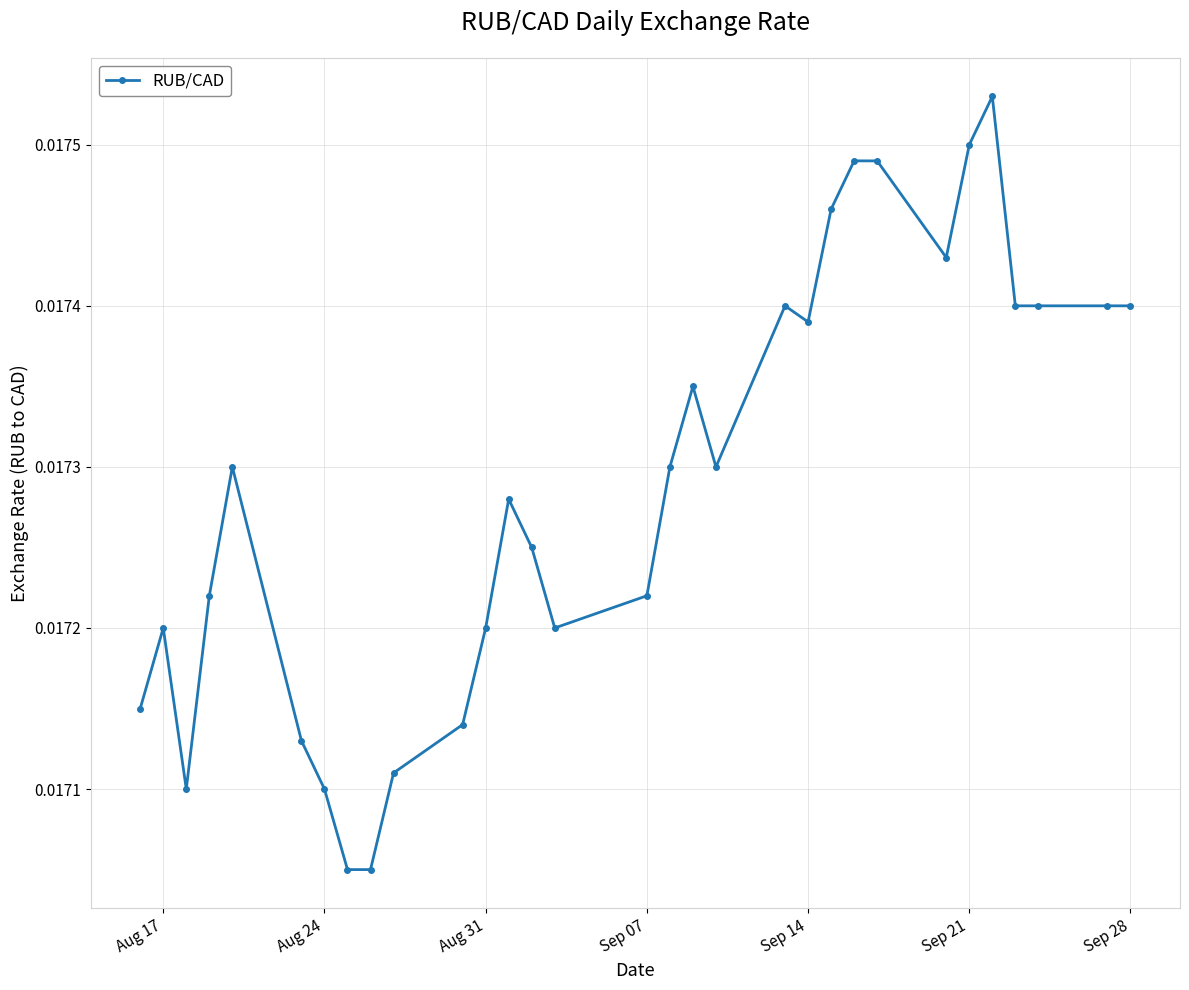

True or false: the data has more than 1 interior local peaks.

True